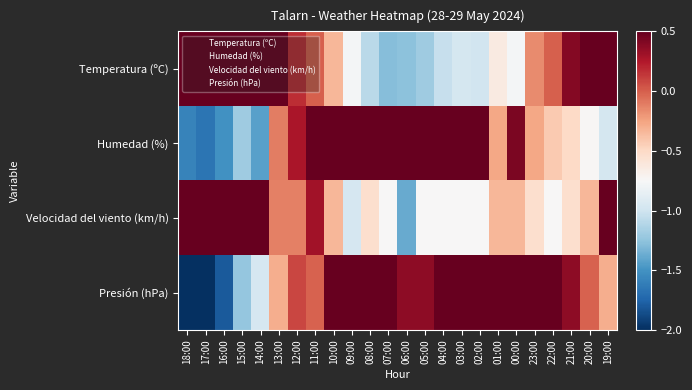

Rank the series by their maximum value, from highest to lowest.

Velocidad del viento (km/h), Temperatura (ºC), Humedad (%), Presión (hPa)